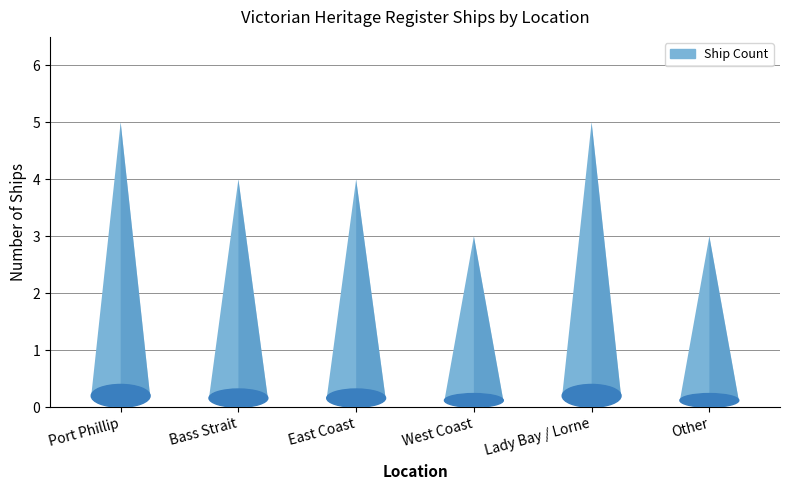

Reading right to left, extract all data points from this chart.

Other=3	Lady Bay / Lorne=5	West Coast=3	East Coast=4	Bass Strait=4	Port Phillip=5